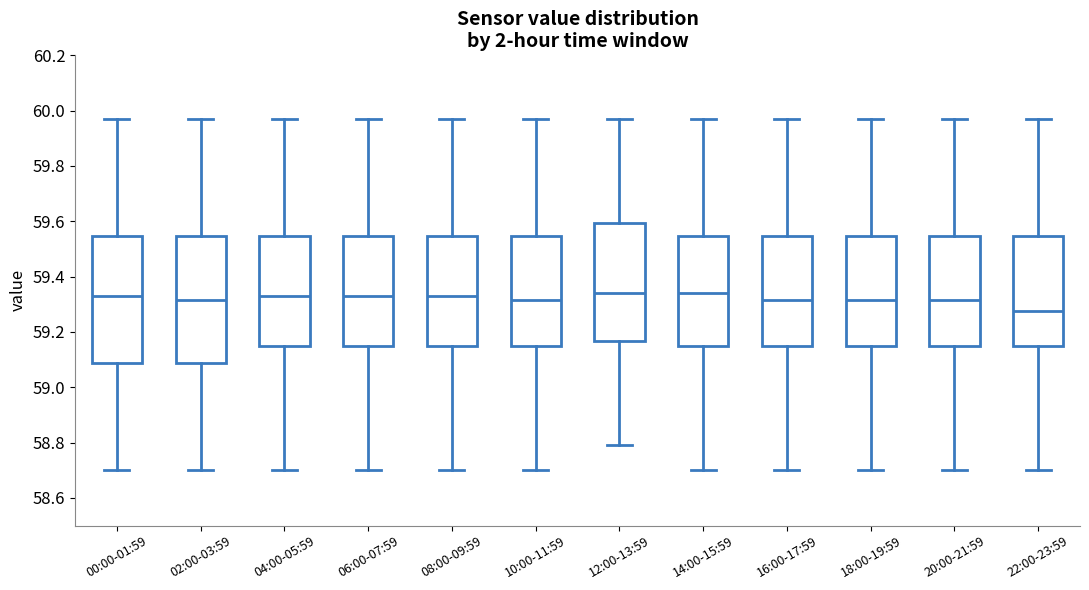

Reading left to right, read every box against the y-axis: the position of its median line, the range the box covers, and the ends of its whiskers. The values are not printed on the chart, so give them approximately, as read against the axis.

00:00-01:59: median 59.34, box 59.08 to 59.54, whiskers 58.70 to 59.98
02:00-03:59: median 59.32, box 59.08 to 59.54, whiskers 58.70 to 59.98
04:00-05:59: median 59.34, box 59.14 to 59.54, whiskers 58.70 to 59.98
06:00-07:59: median 59.34, box 59.14 to 59.54, whiskers 58.70 to 59.98
08:00-09:59: median 59.34, box 59.14 to 59.54, whiskers 58.70 to 59.98
10:00-11:59: median 59.32, box 59.14 to 59.54, whiskers 58.70 to 59.98
12:00-13:59: median 59.34, box 59.16 to 59.60, whiskers 58.80 to 59.98
14:00-15:59: median 59.34, box 59.14 to 59.54, whiskers 58.70 to 59.98
16:00-17:59: median 59.32, box 59.14 to 59.54, whiskers 58.70 to 59.98
18:00-19:59: median 59.32, box 59.14 to 59.54, whiskers 58.70 to 59.98
20:00-21:59: median 59.32, box 59.14 to 59.54, whiskers 58.70 to 59.98
22:00-23:59: median 59.28, box 59.14 to 59.54, whiskers 58.70 to 59.98